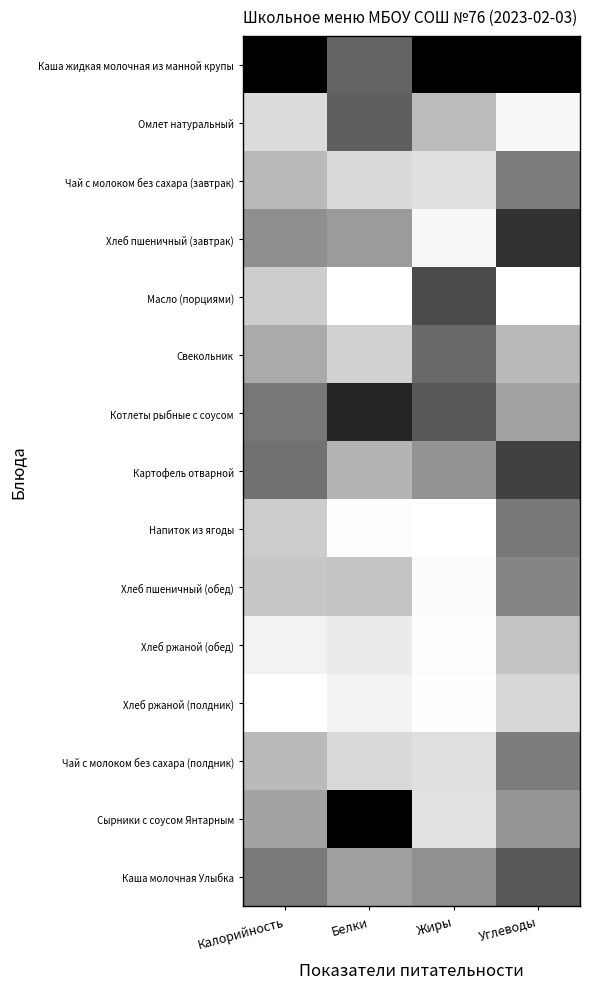

Which has a higher value, Углеводы or Жиры?

Углеводы